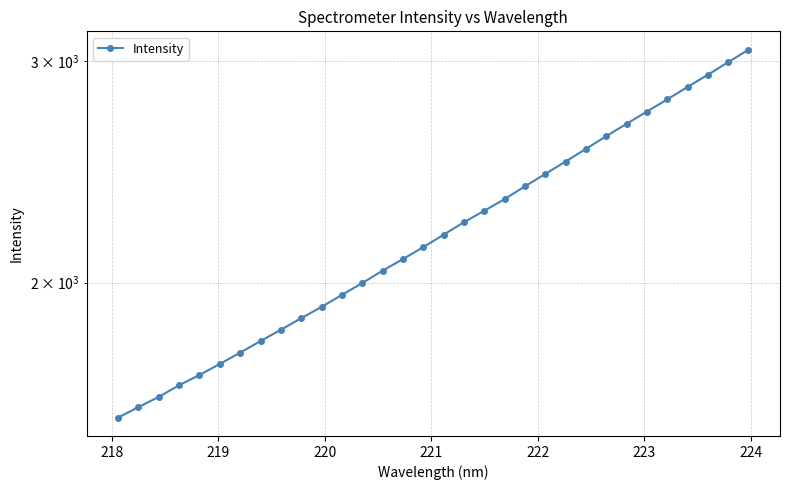

What is the smallest value displayed?

1561.9